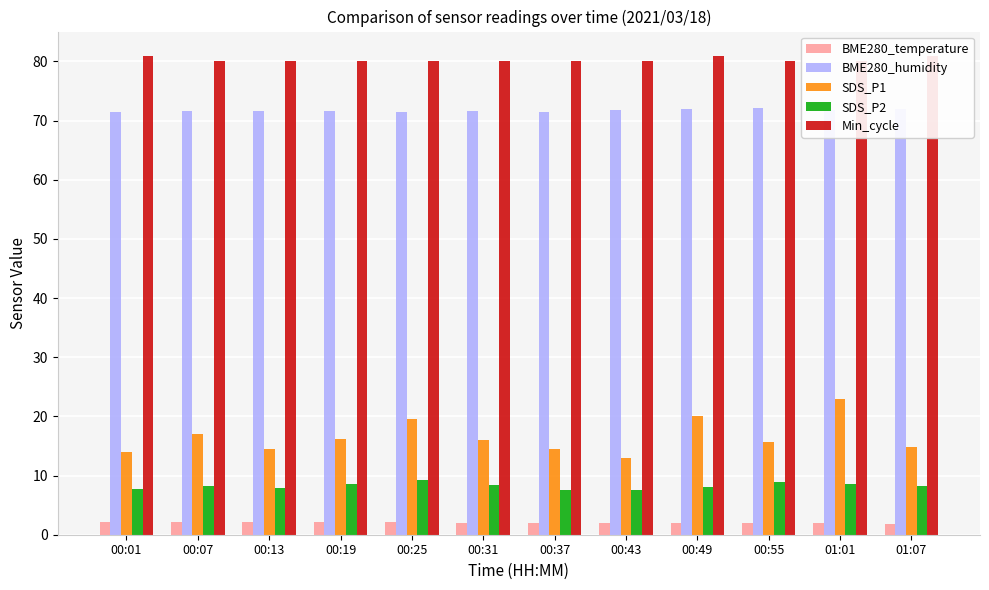

What is the difference between the BME280_temperature values at 01:07 and 00:43?

0.3